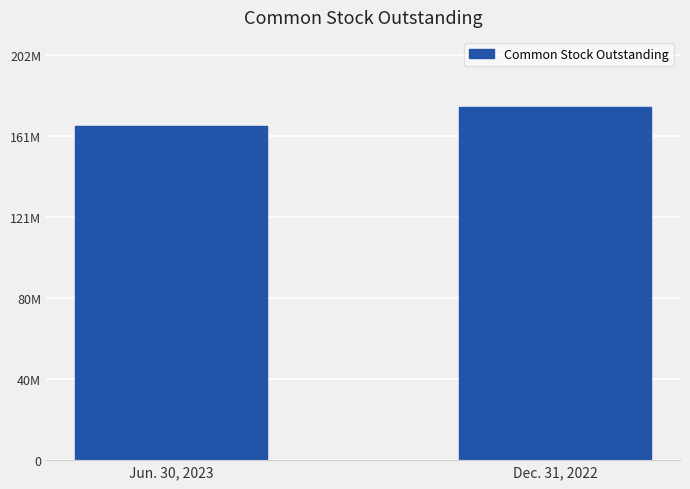

Count the values in the range 166737730 to 175809682.

2